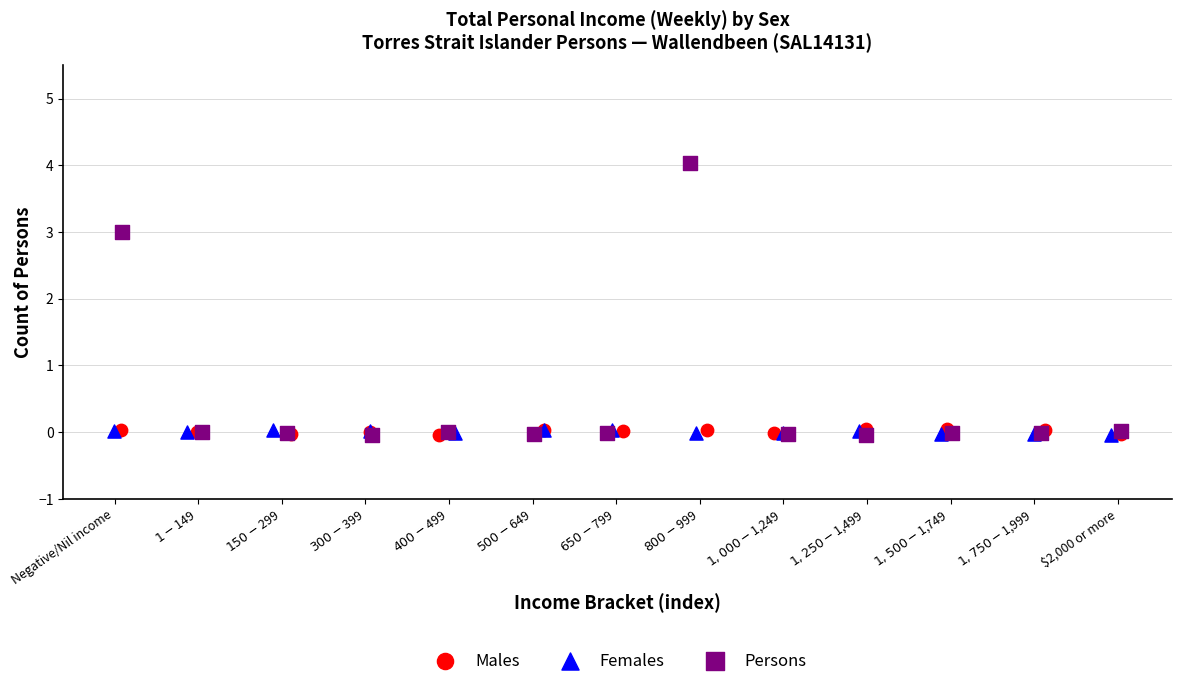

Which series has the widest spread of Y values?

Persons